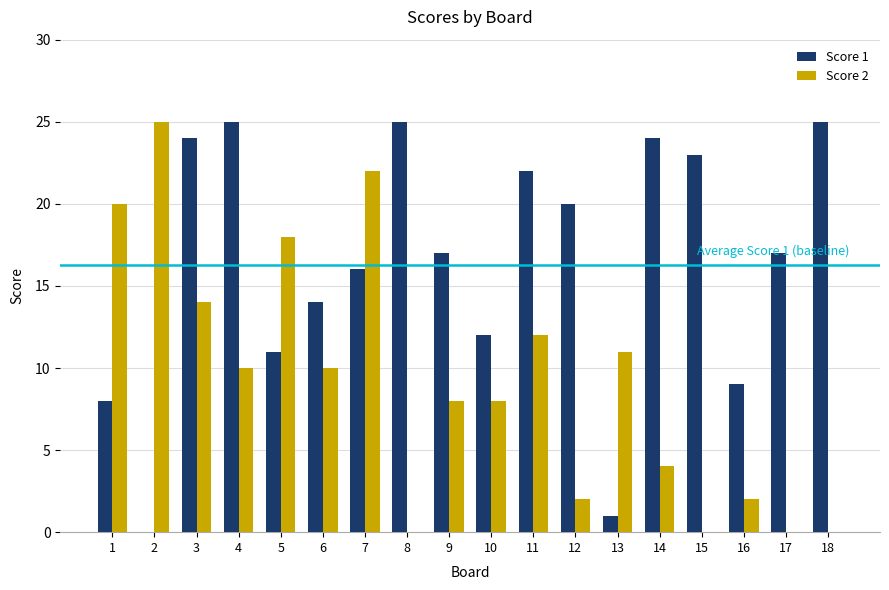

True or false: Score 1 has a value of 7 at 14.

False